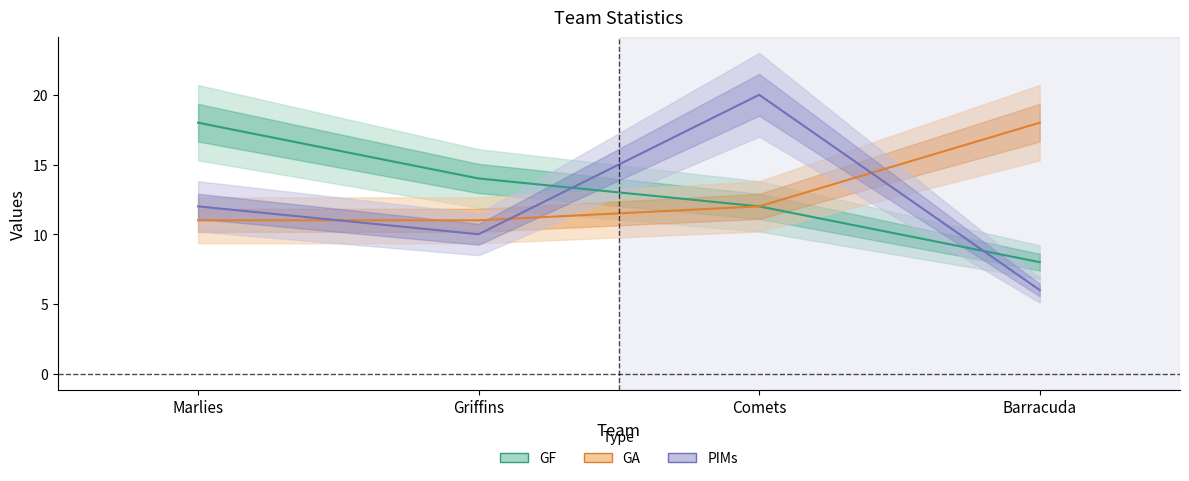

What is the highest value of the GA series?

18